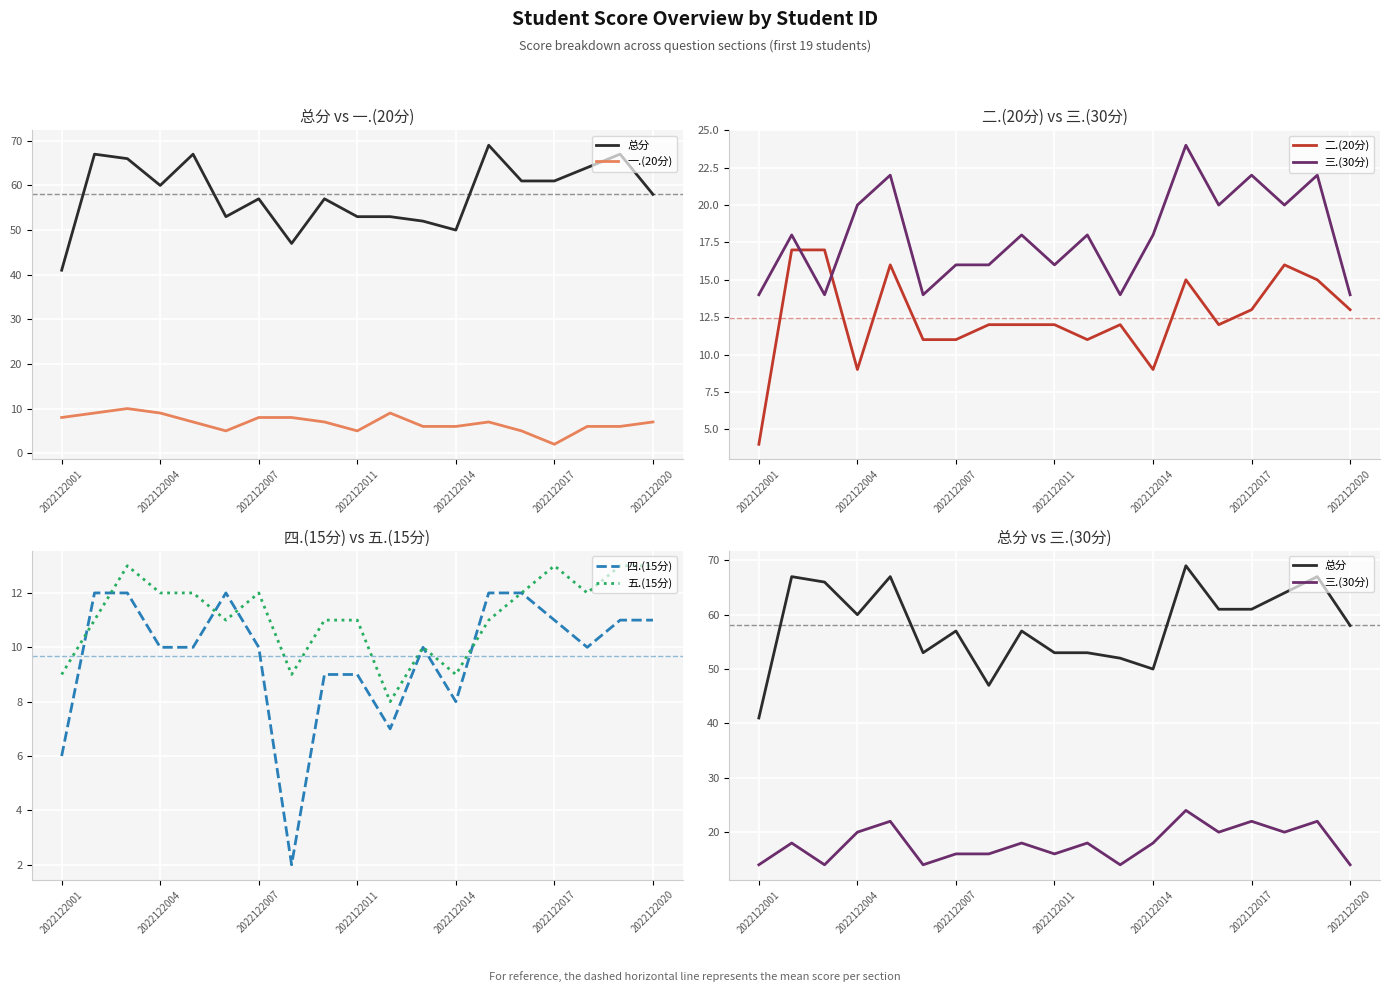

Rank the series at 16 from lowest to highest value.

一.(20分), 四.(15分), 五.(15分), 二.(20分), 三.(30分), 总分